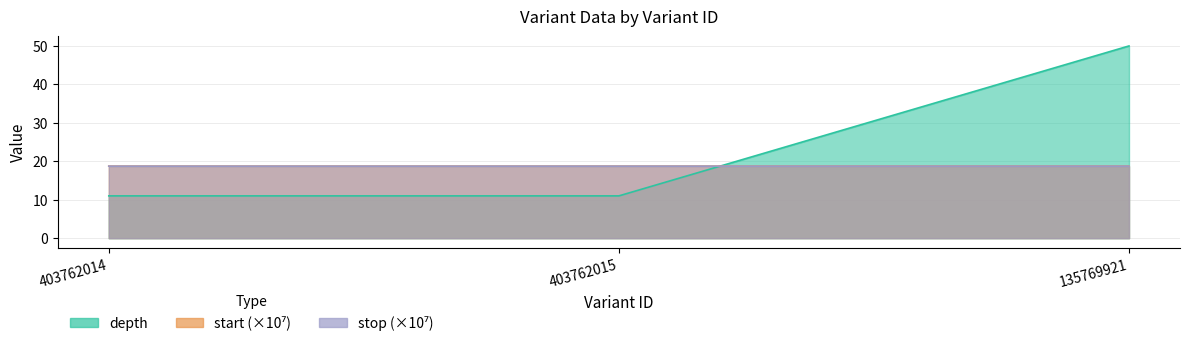

What value does the start series have at 135769921?

18.7